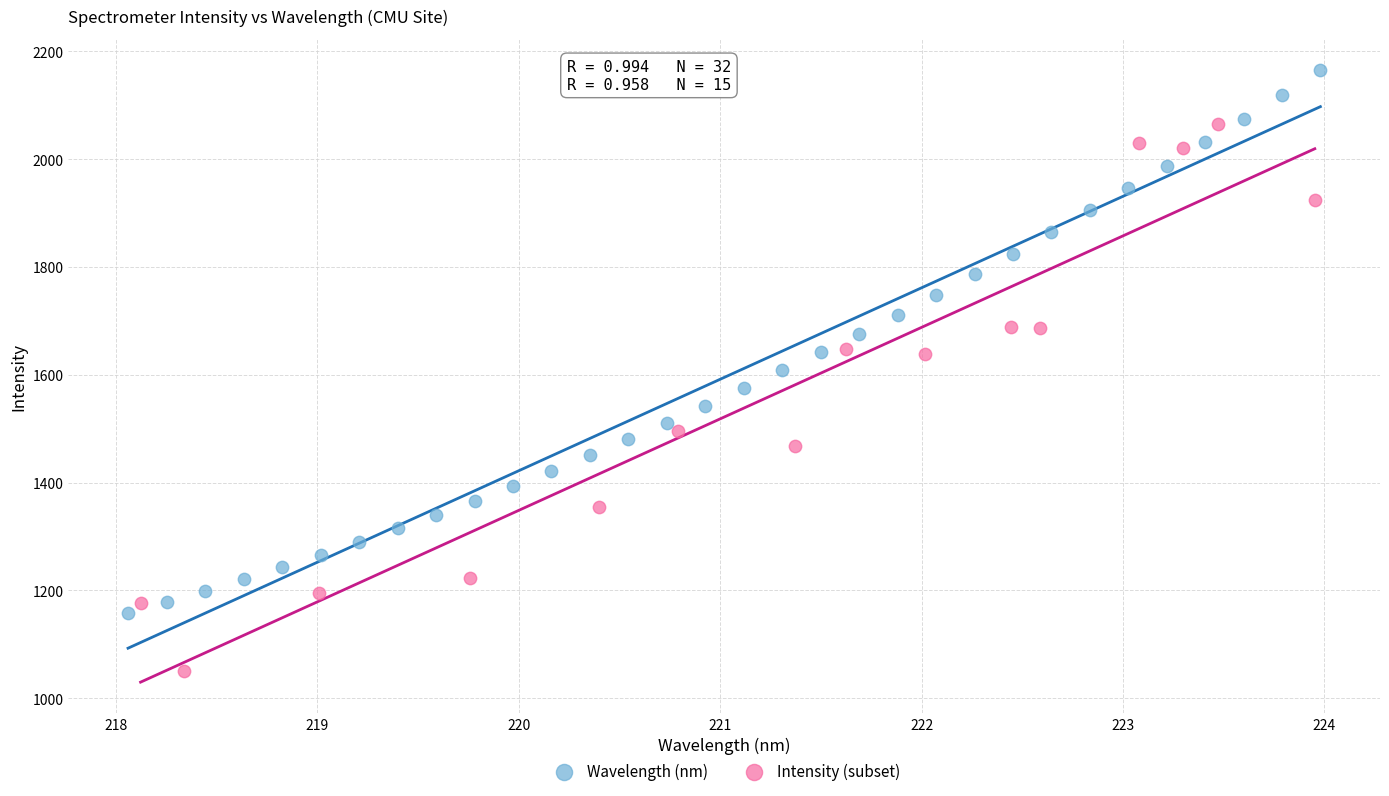

Which series contains the lowest Y value?

Intensity (subset)